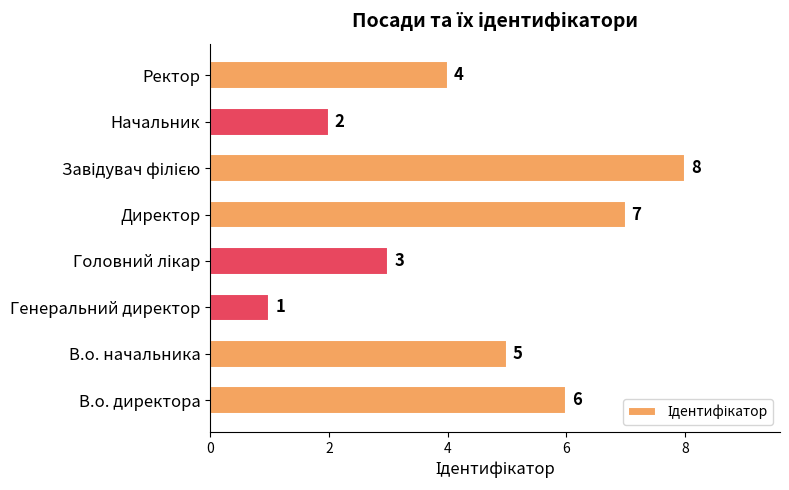

What is the ratio of the value at Ректор to the value at В.о. директора?

0.7